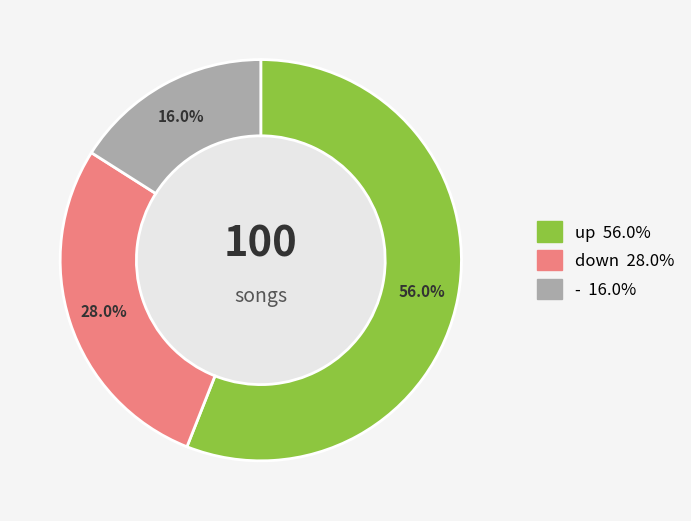

True or false: down accounts for 37% of the total.

False